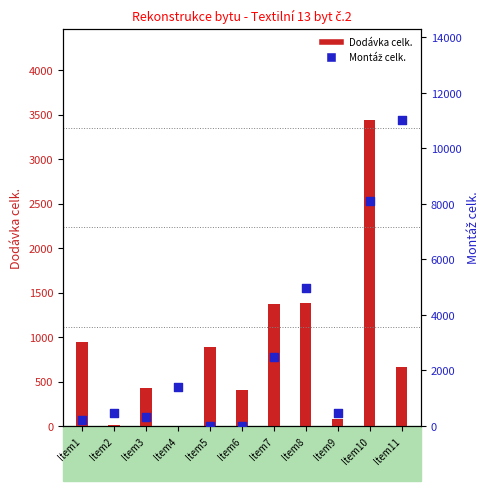

Which series has the largest total across all categories?

Montáž celk.